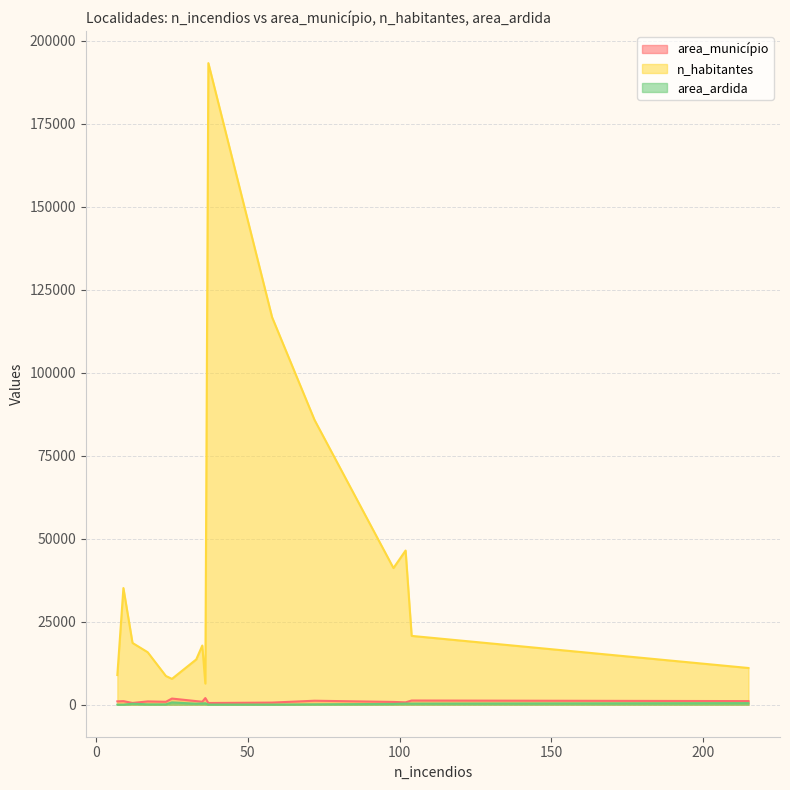

How many lines are shown in the chart?

3